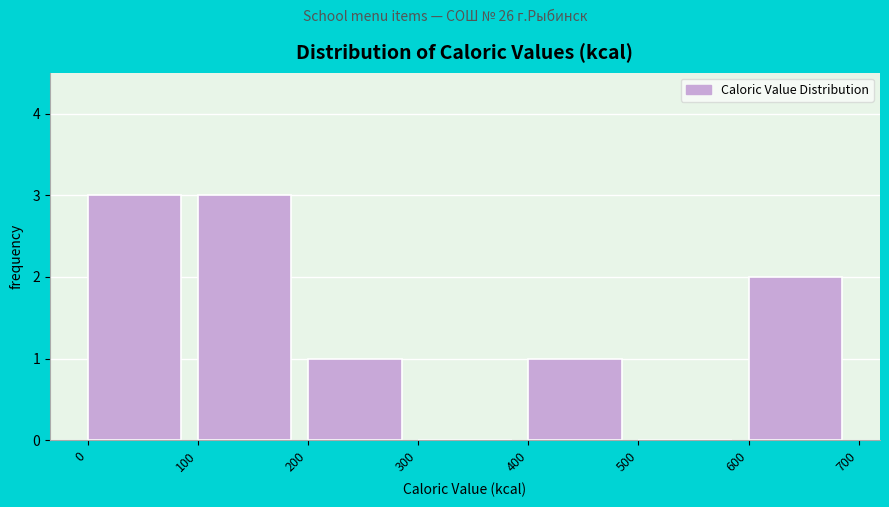

What is the height of the bar covering 400 to 500 on the x-axis? The values are not printed on the chart, so give them approximately, as read against the axis.

1